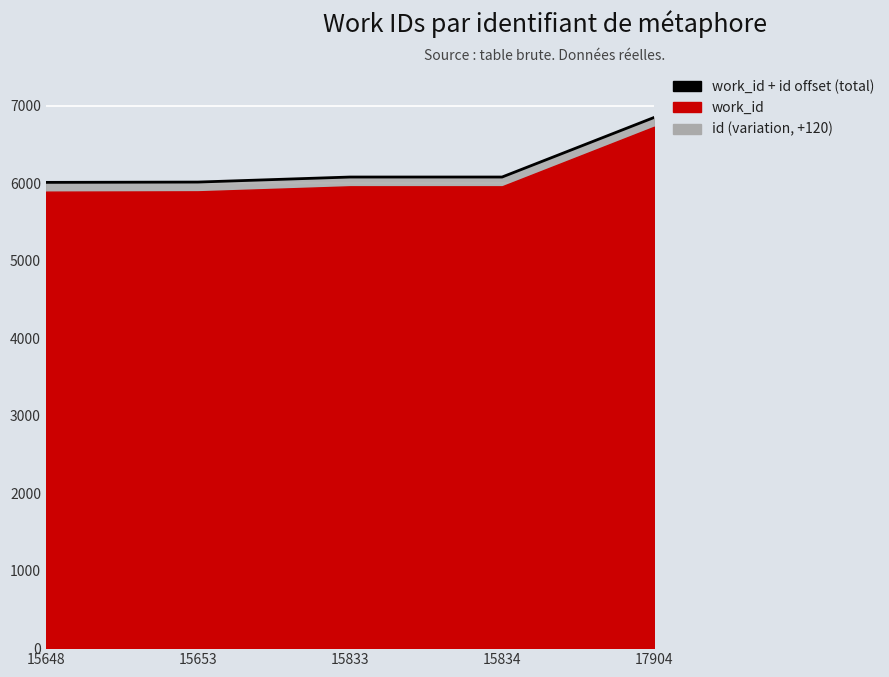

True or false: the data has more than 1 interior local peaks.

False